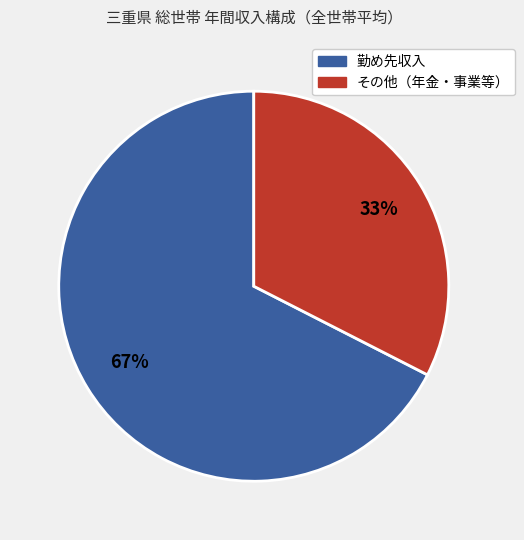

Is there a majority slice in this chart?

Yes